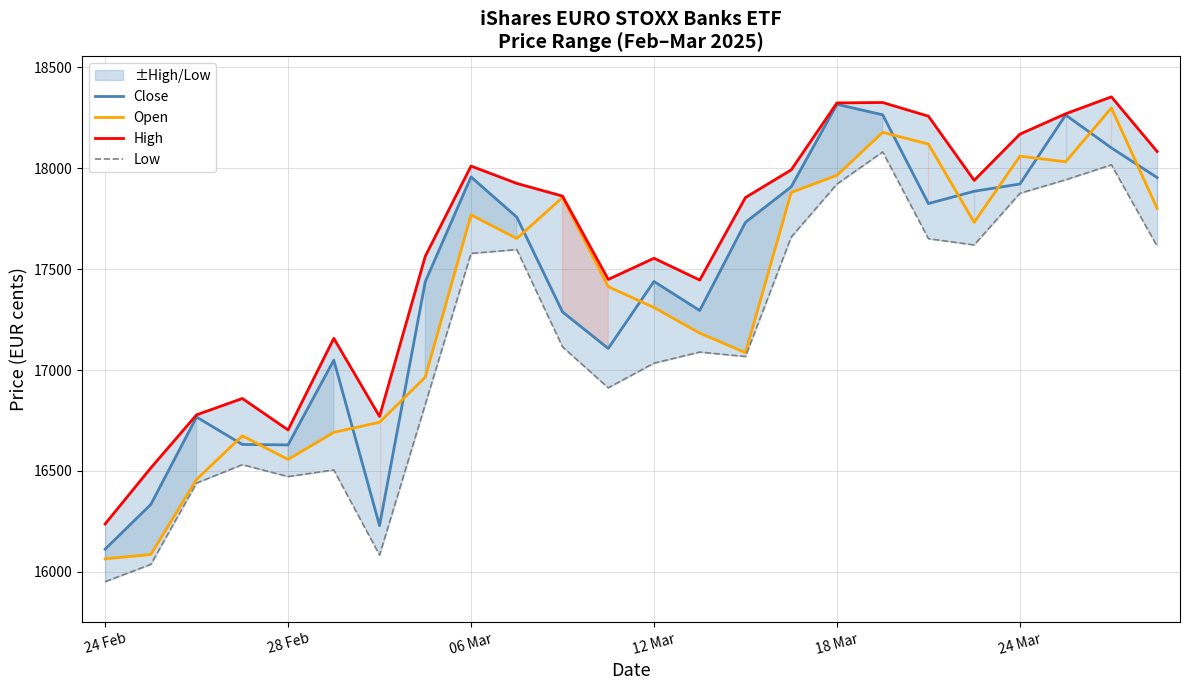

True or false: High has a value of 17855 at 14.

True